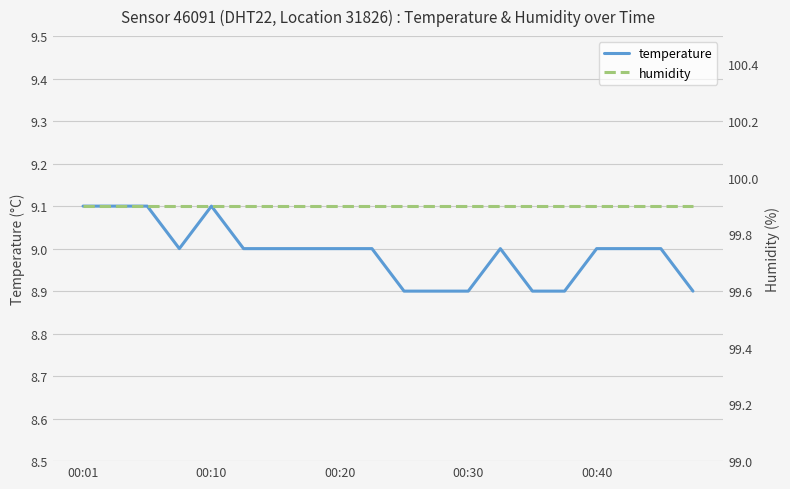

True or false: temperature has a value of 15.0 at 00:30.

False